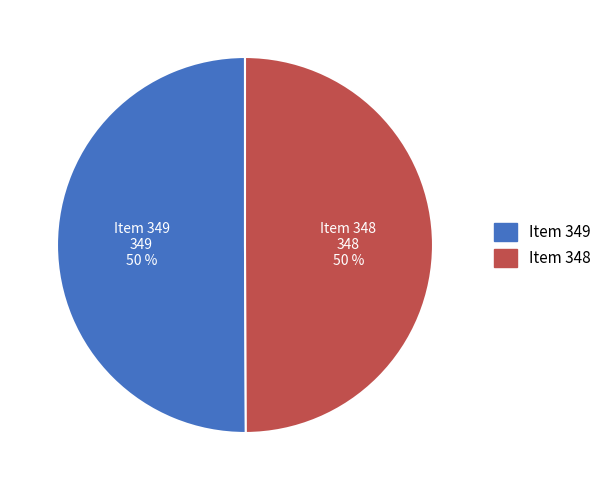

Combined, do Item 348 and Item 349 account for over 50%?

Yes